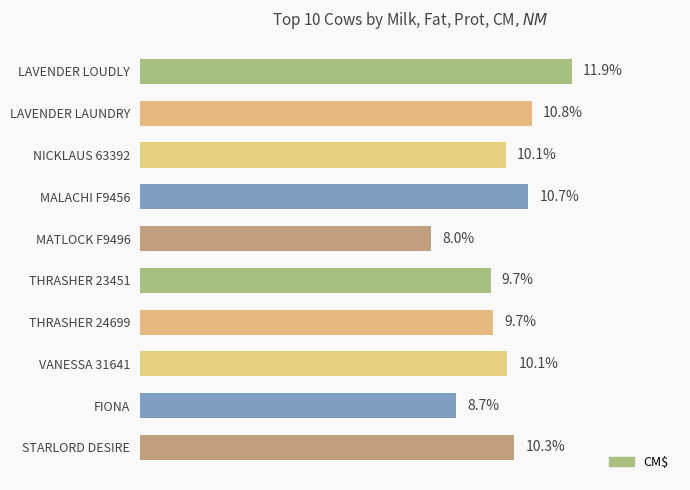

What is the label of the 7th bar from the bottom?

MALACHI F9456